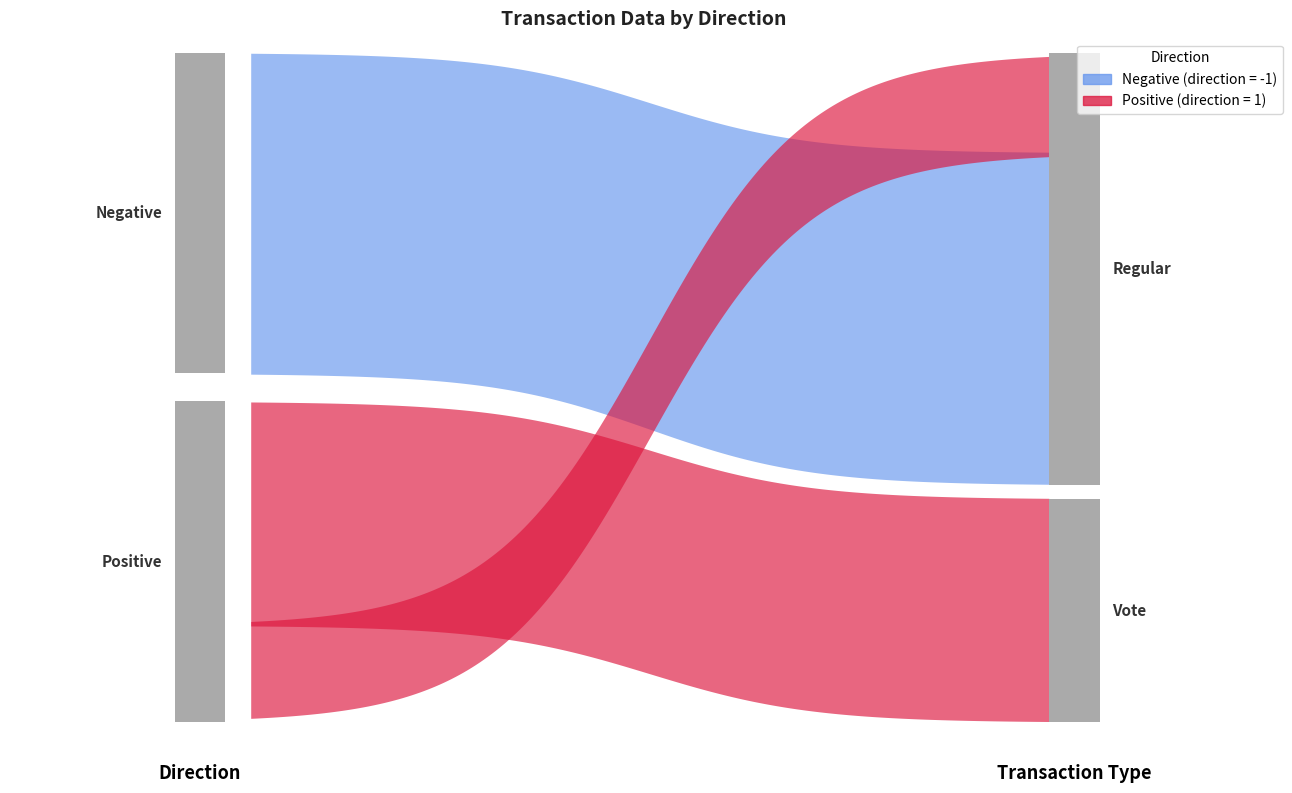

The value of valid_mainchain at 1 is 1.6. True or false?

False